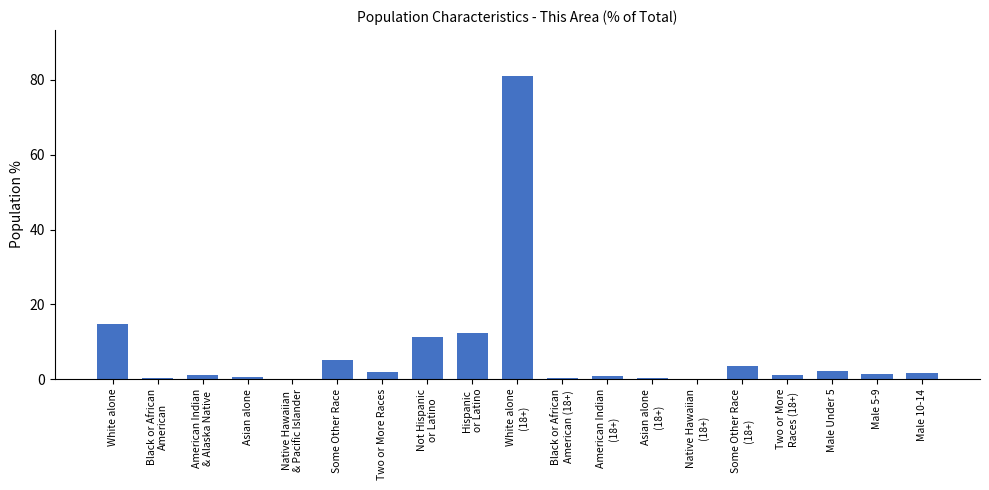

What is the maximum value shown in the chart?

81.2